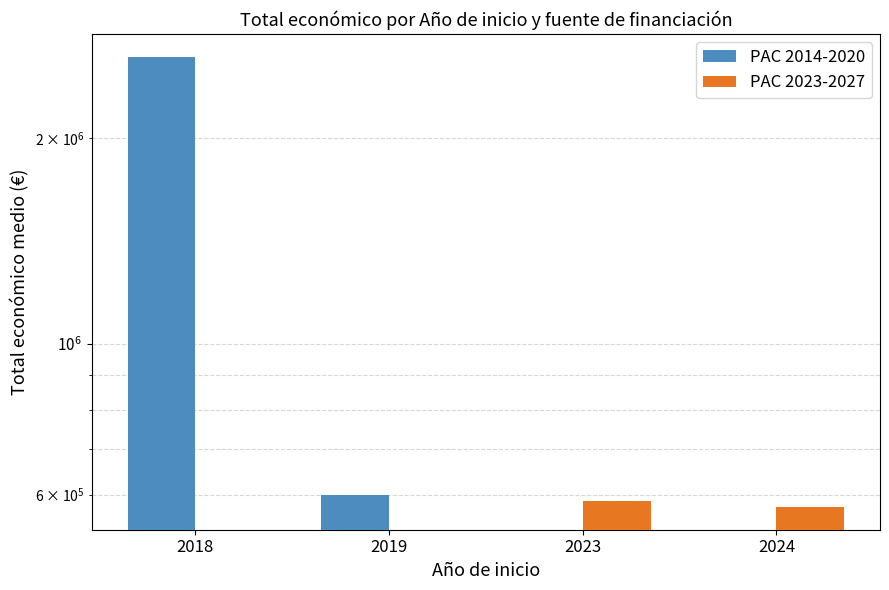

Which series has the widest spread of values?

PAC 2014-2020